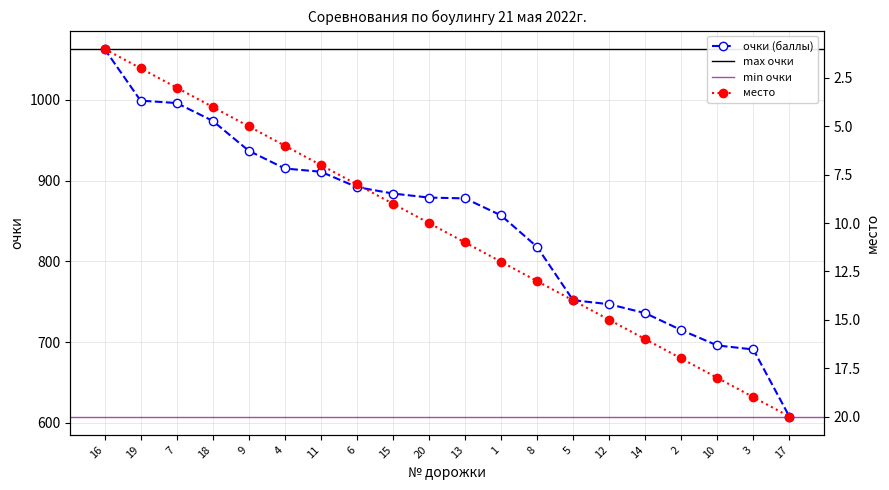

At 5, list the series in order from smallest to largest.

место, очки